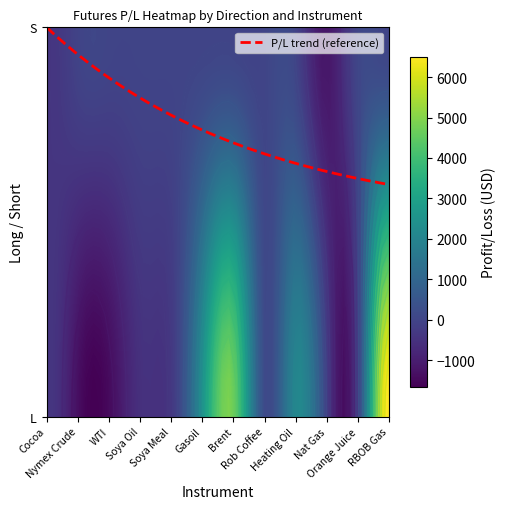

Is the value of S at S greater than the value of L at 8?

No